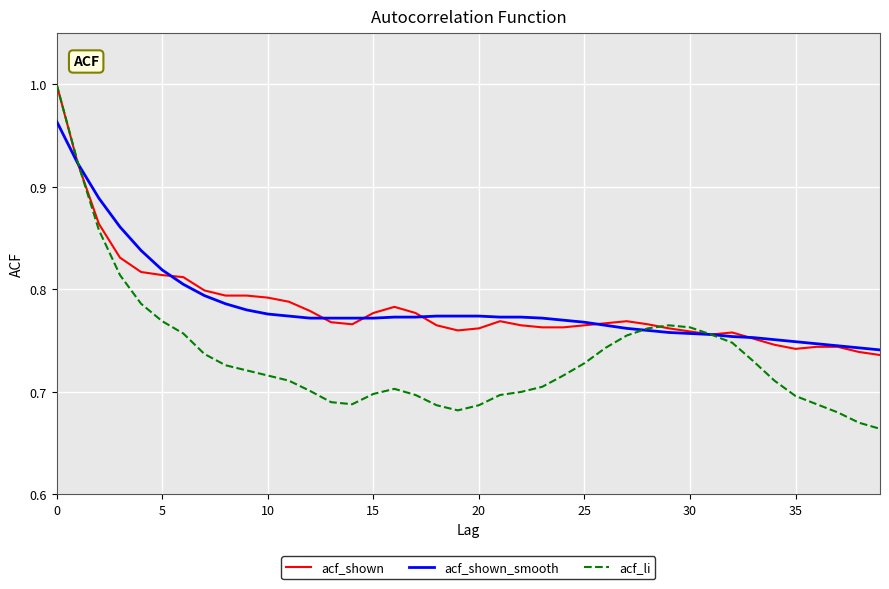

Which series has the largest range (max minus min)?

acf_li